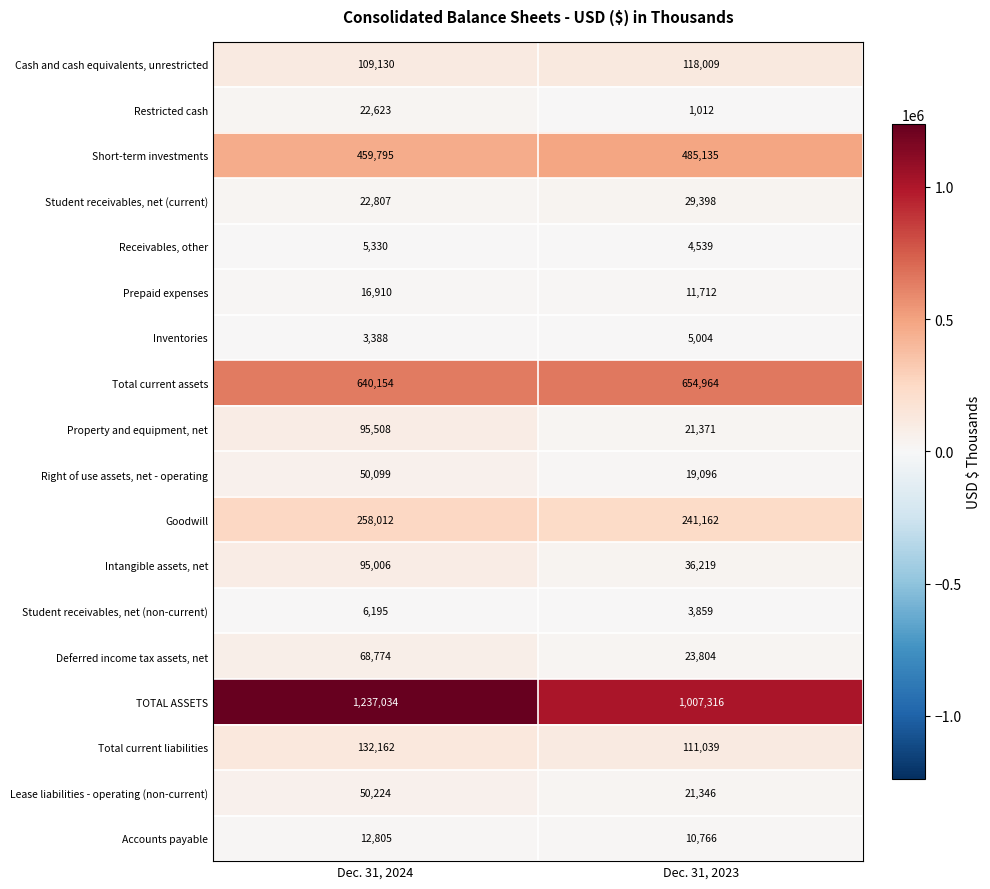

What is the total value across all series at Dec. 31, 2023?

2805751